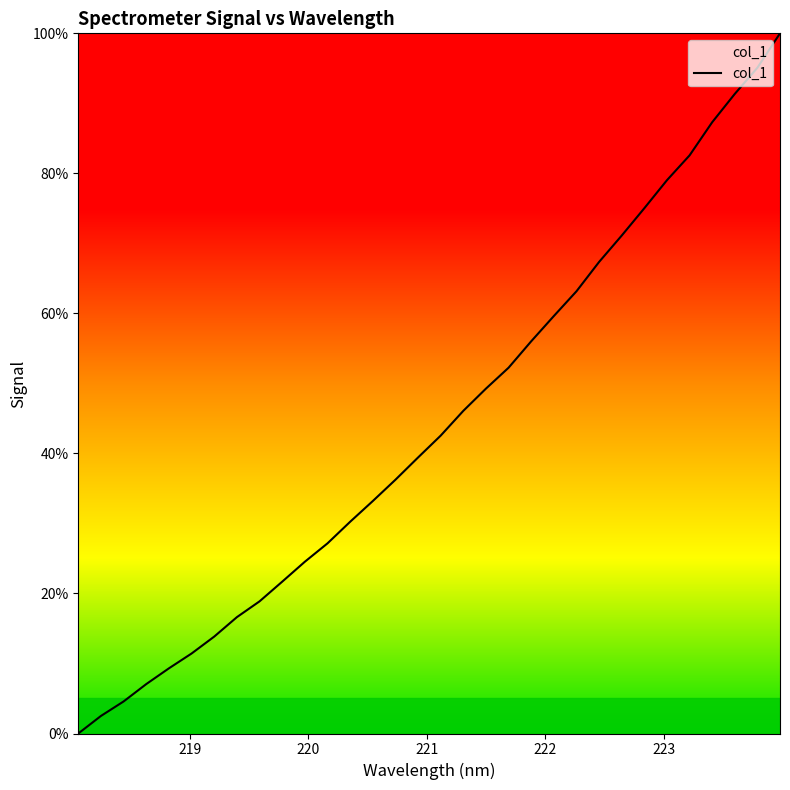

What is the difference between the maximum and minimum values?

100.0